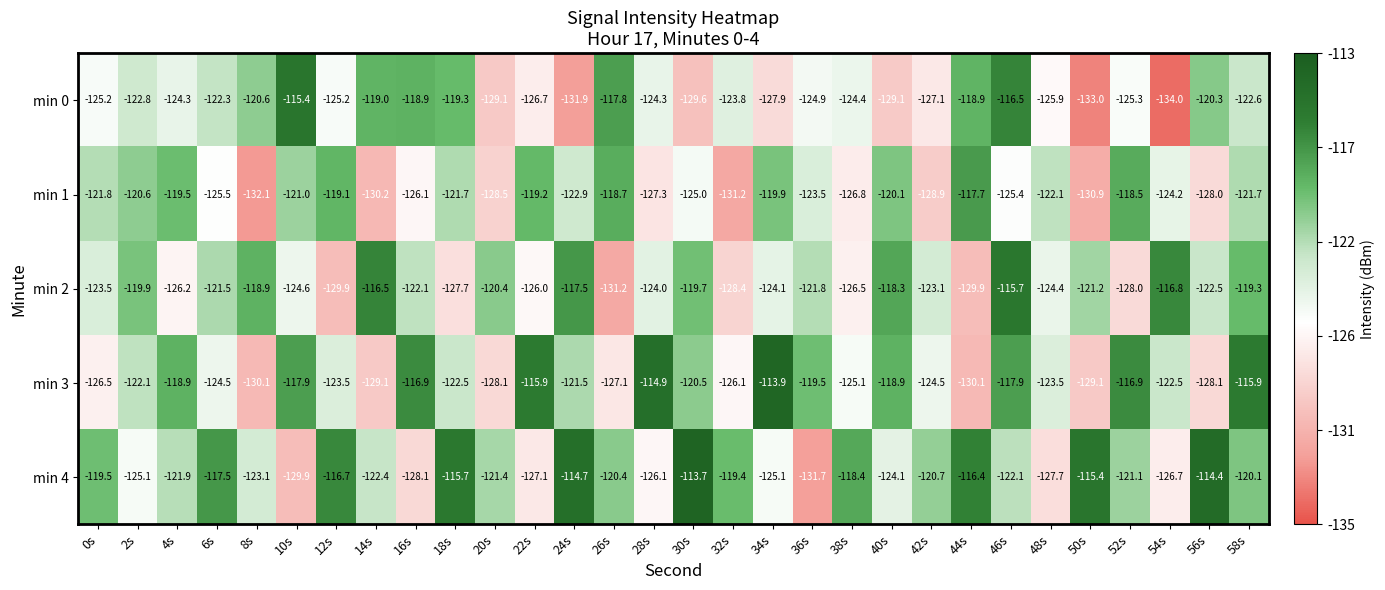

Rank the series at 44s from highest to lowest value.

min 4, min 1, min 0, min 2, min 3